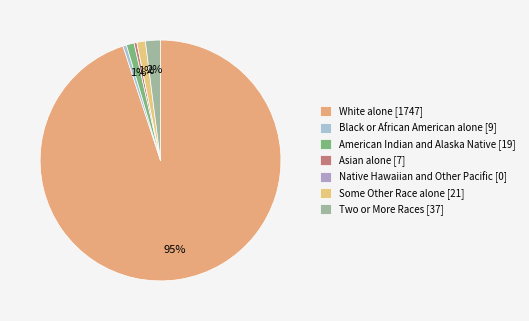

How many segments does this pie chart have?

7